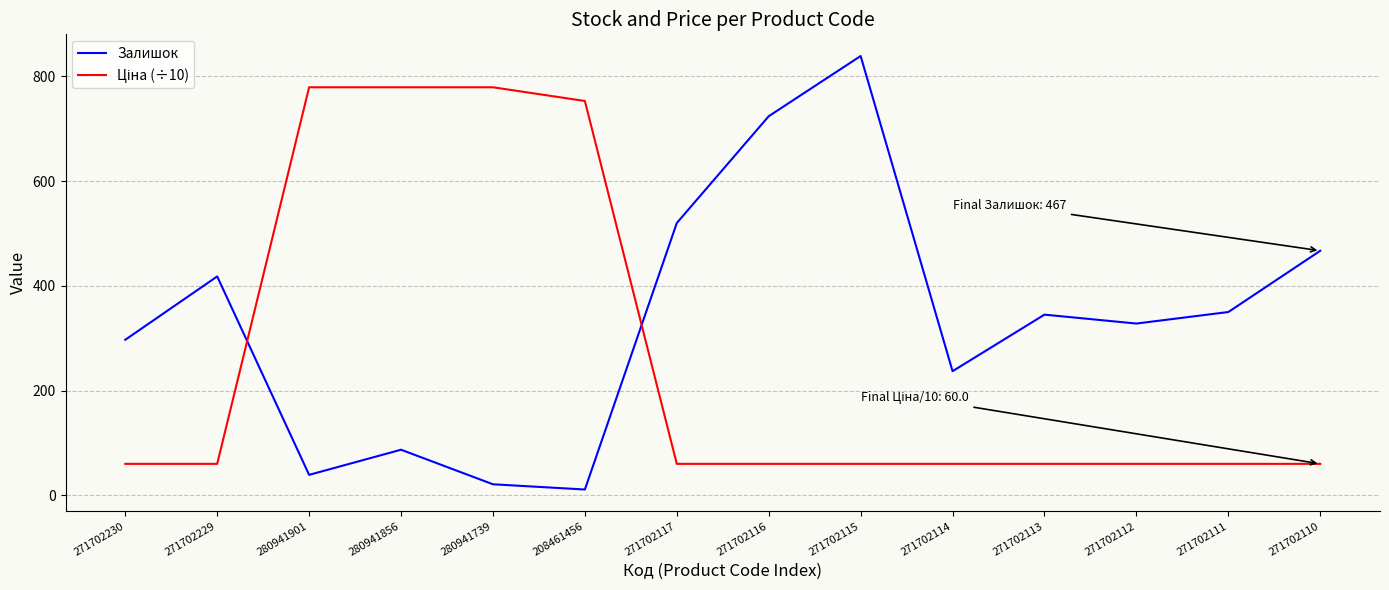

How many lines are shown in the chart?

2